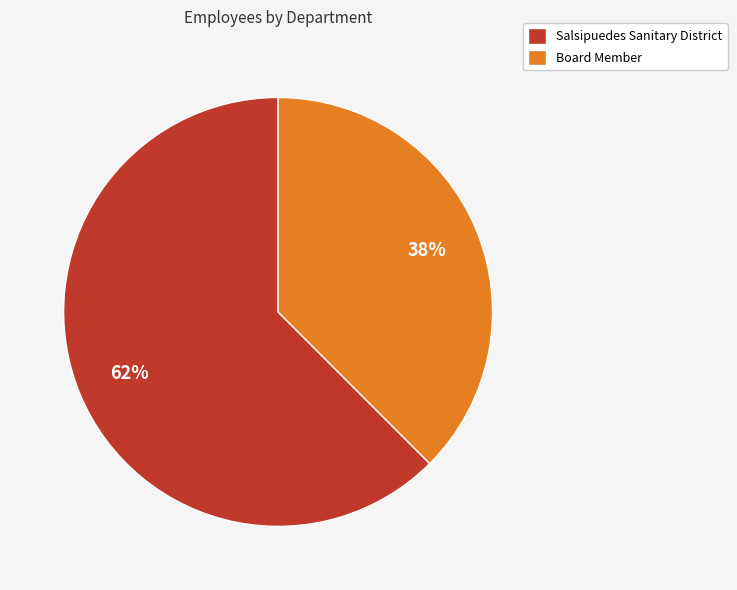

To the nearest percent, what percentage of the pie is Board Member?

38%